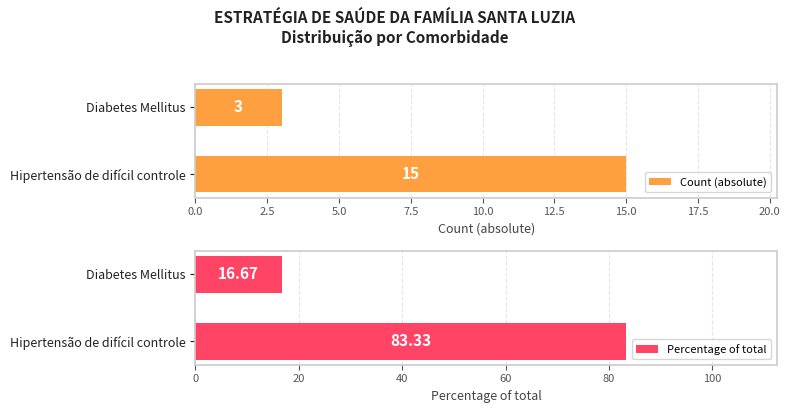

Rank the series by their average value, from lowest to highest.

Count (absolute), Percentage of total